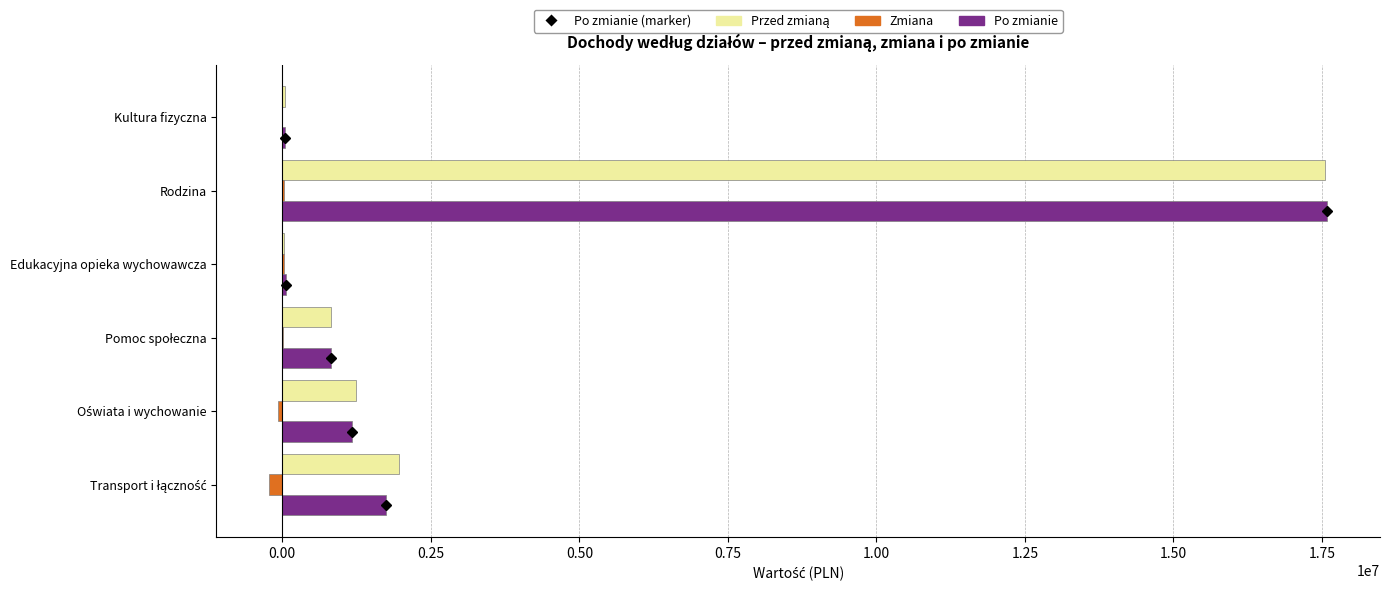

Between Rodzina and Kultura fizyczna, which series saw the biggest shift?

Po zmianie